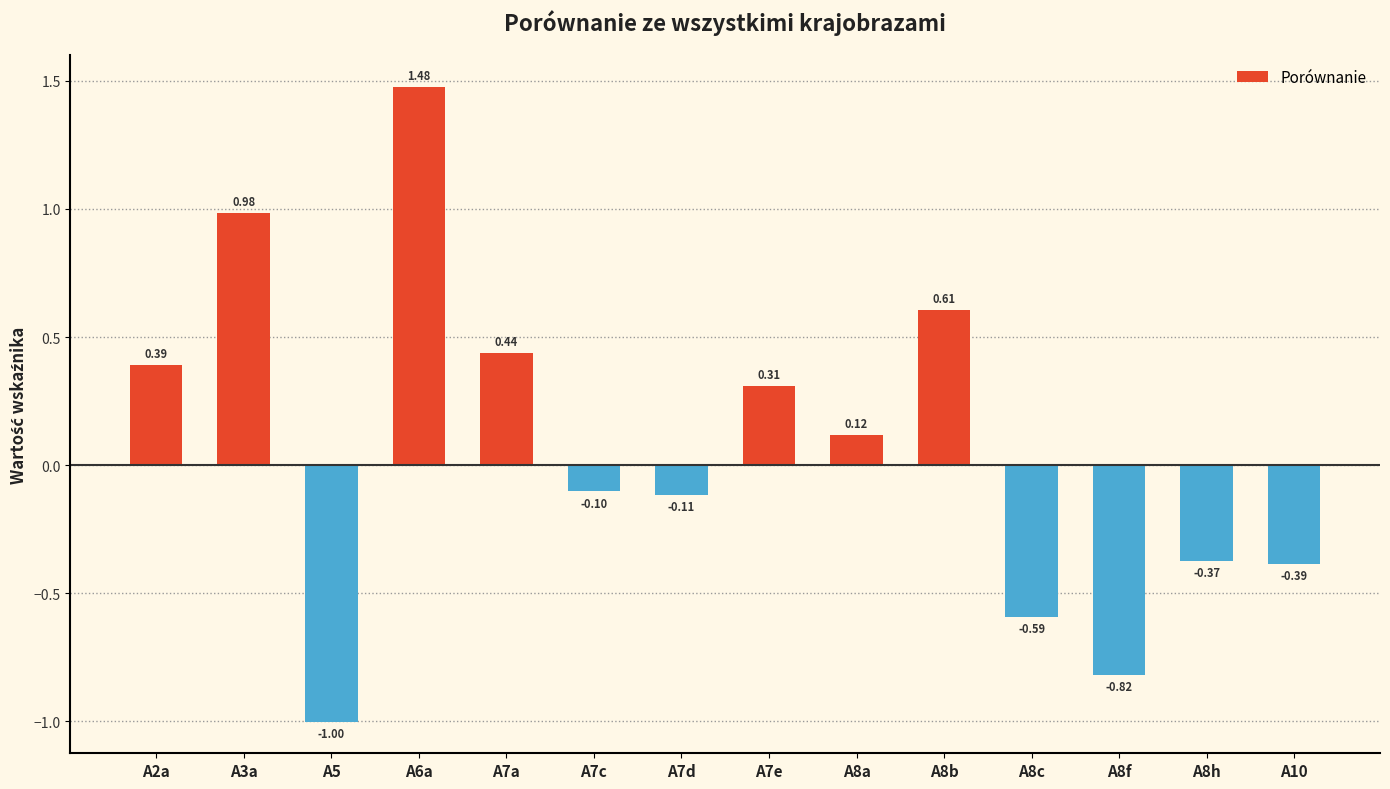

What is the sum of the values at A2a and A3a?

1.4